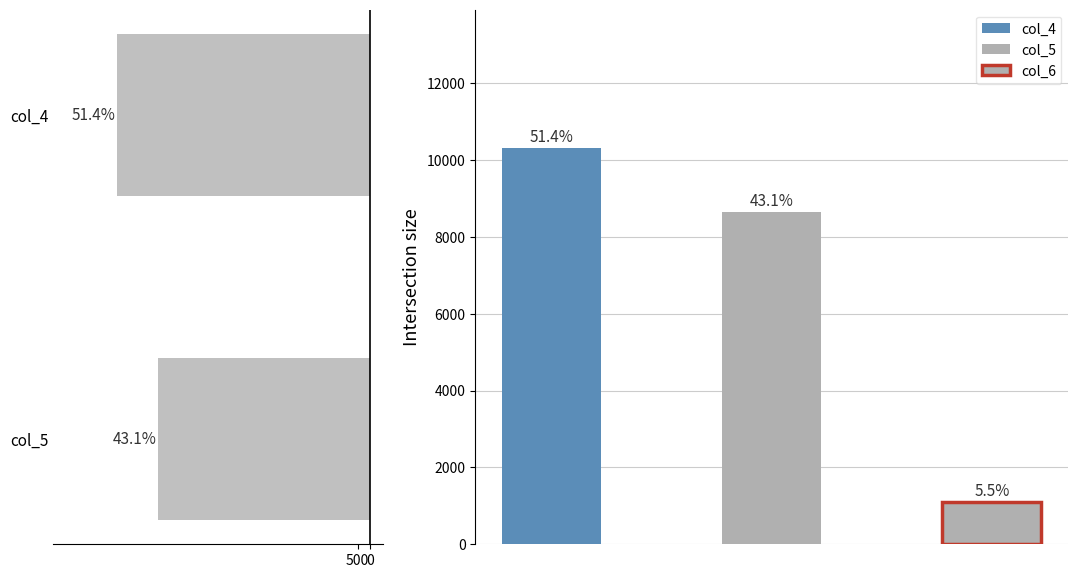

Is it true that the value at 500 is 10310?

True